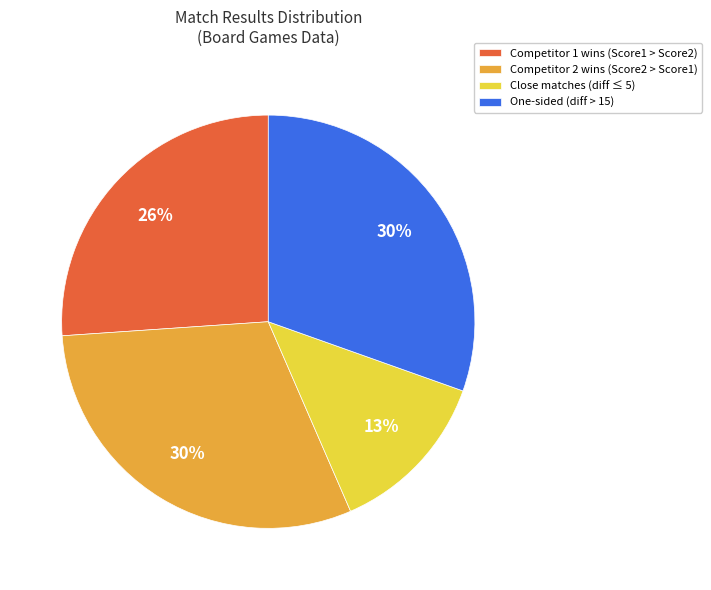

Is there a majority slice in this chart?

No